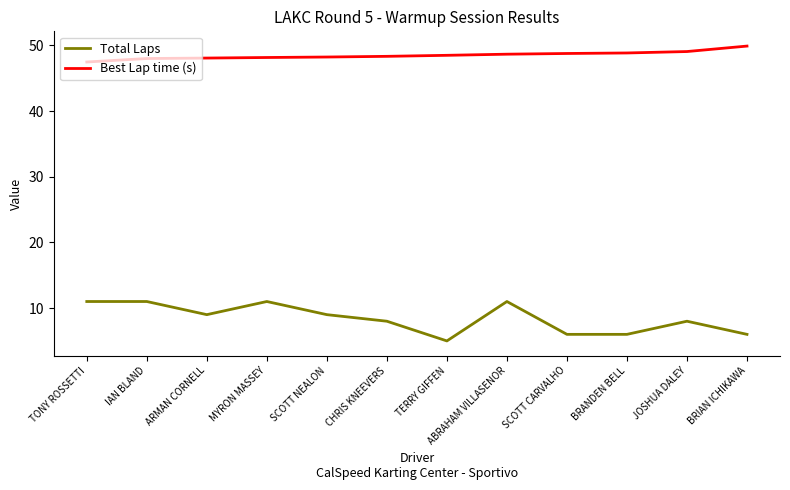

Read the Best Lap time (s) value at BRIAN ICHIKAWA.

49.9